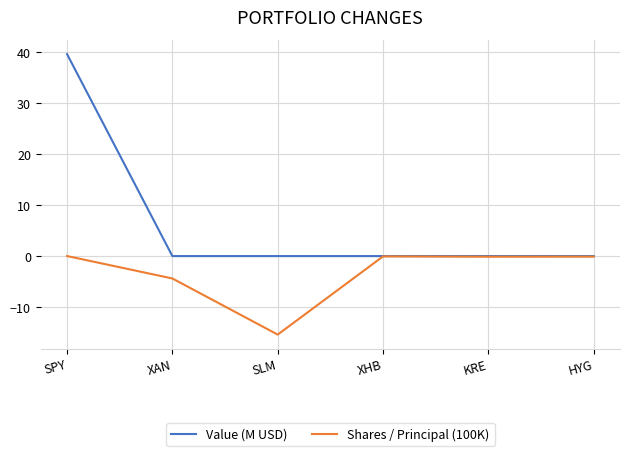

Which series has the largest range (max minus min)?

Value (M USD)